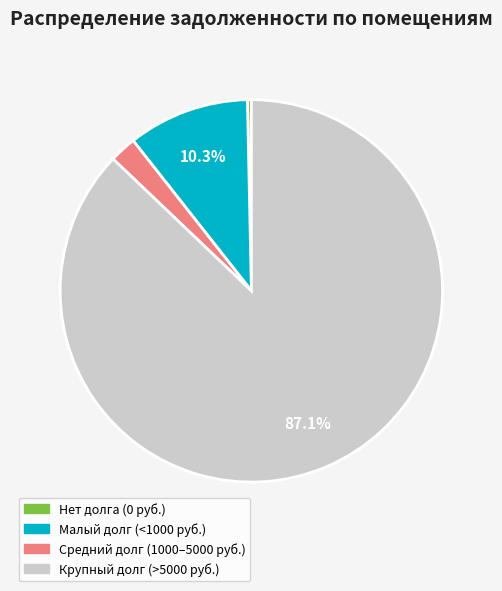

What is the ratio of the value at Крупный долг (>5000 руб.) to the value at Малый долг (<1000 руб.)?

8.5